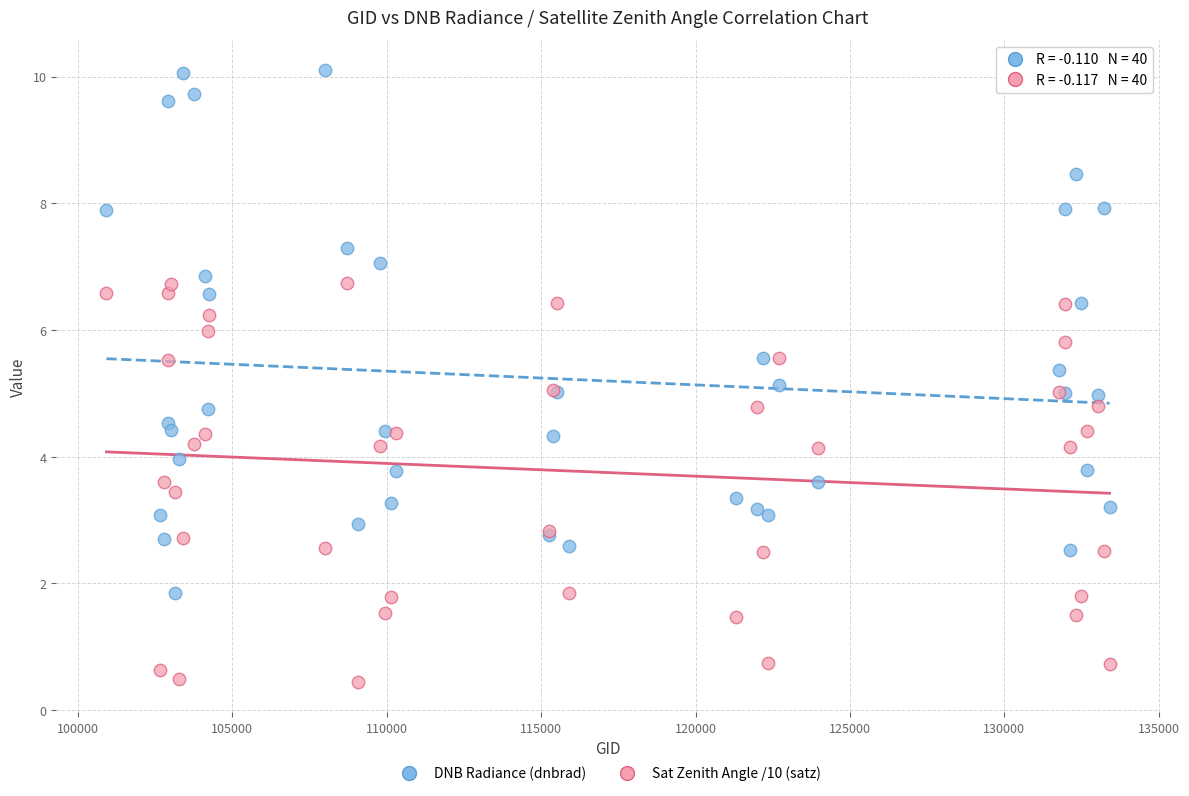

Which series reaches the maximum Y coordinate?

DNB Radiance (dnbrad)